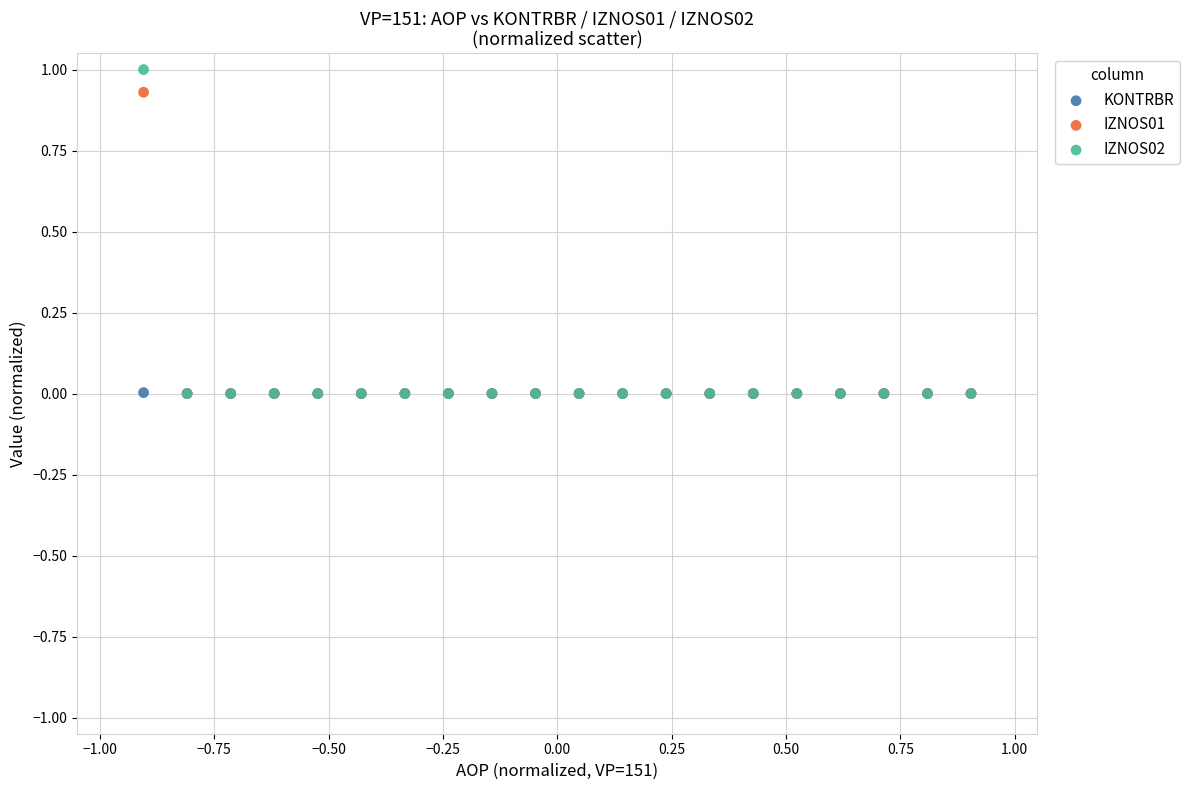

Which series has the largest Y range (max minus min)?

IZNOS02